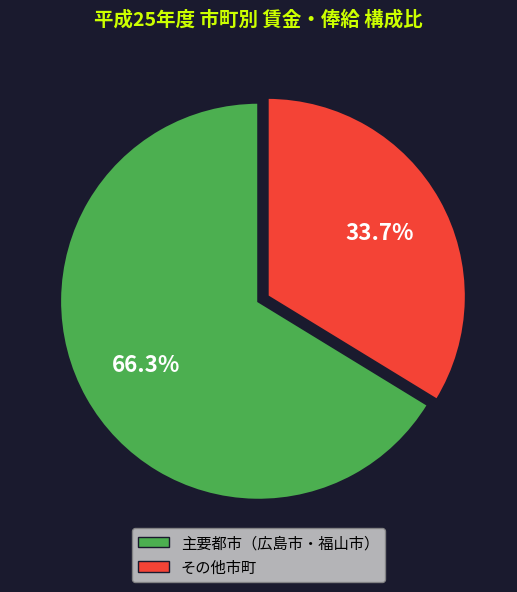

Which has a higher value, 主要都市（広島市・福山市） or その他市町?

主要都市（広島市・福山市）